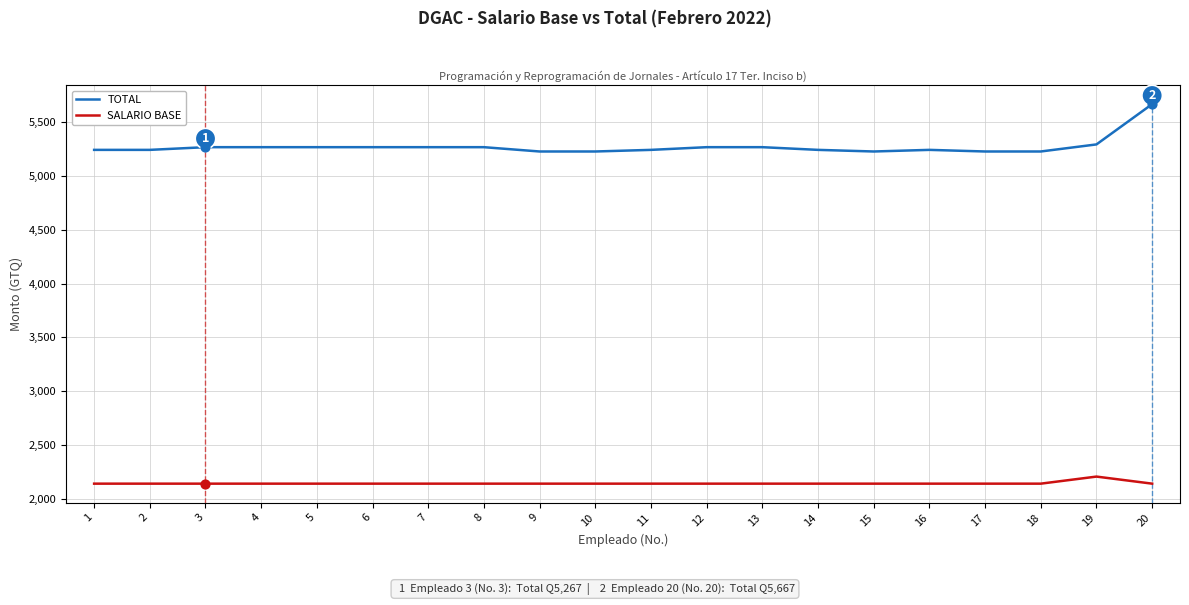

What is the total value across all series at 9?

7369.0